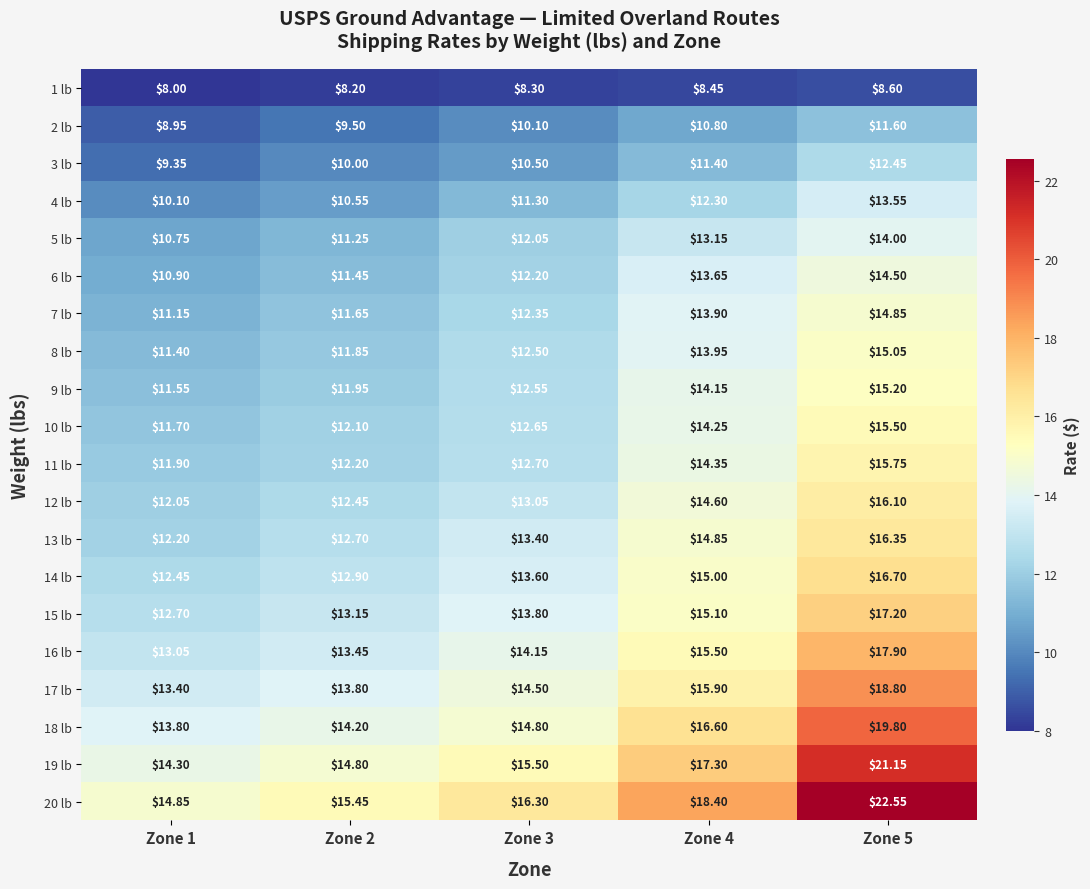

Is the value of 12 lb at Zone 2 greater than the value of 9 lb at Zone 4?

No